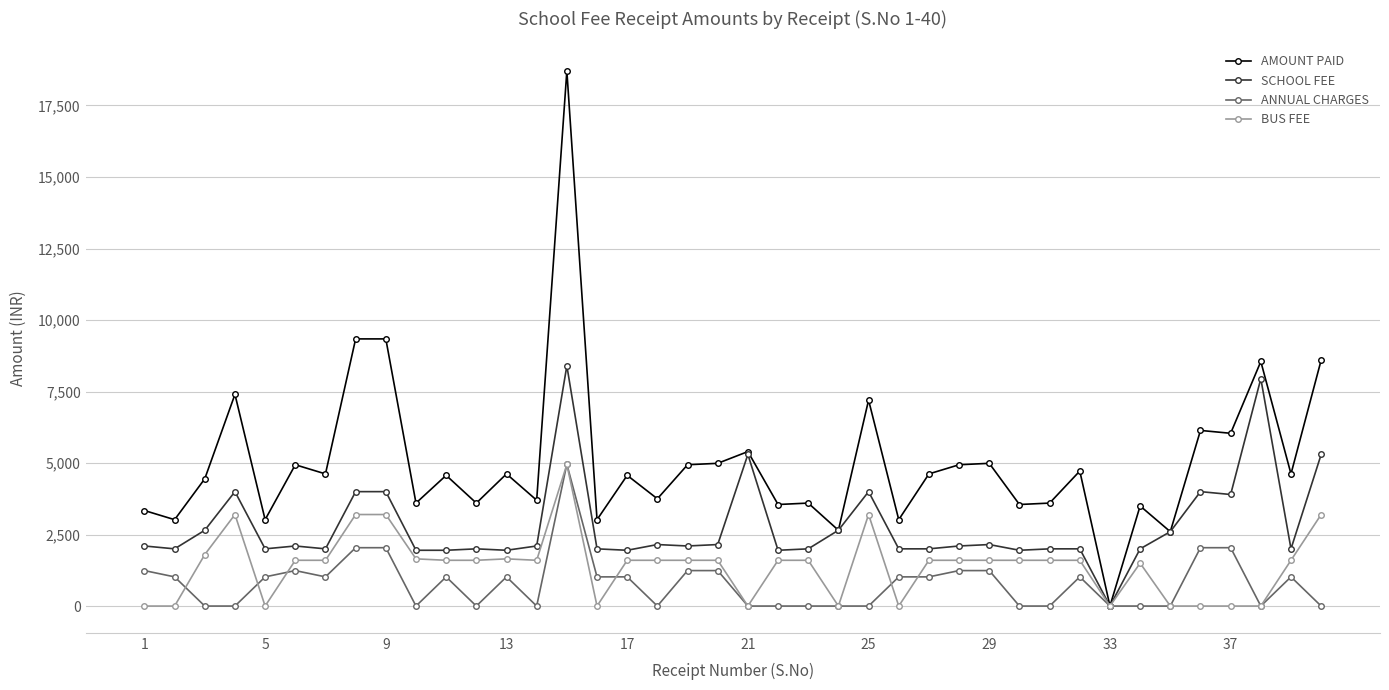

Which series has the widest spread of values?

AMOUNT PAID